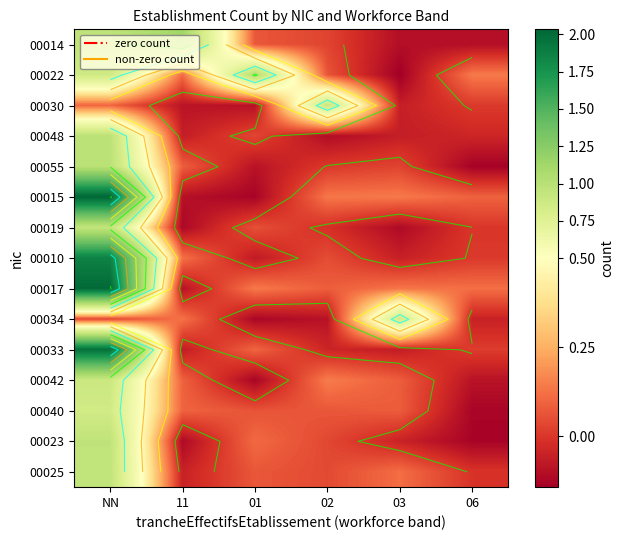

At which label does 00055 first exceed 0?

NN